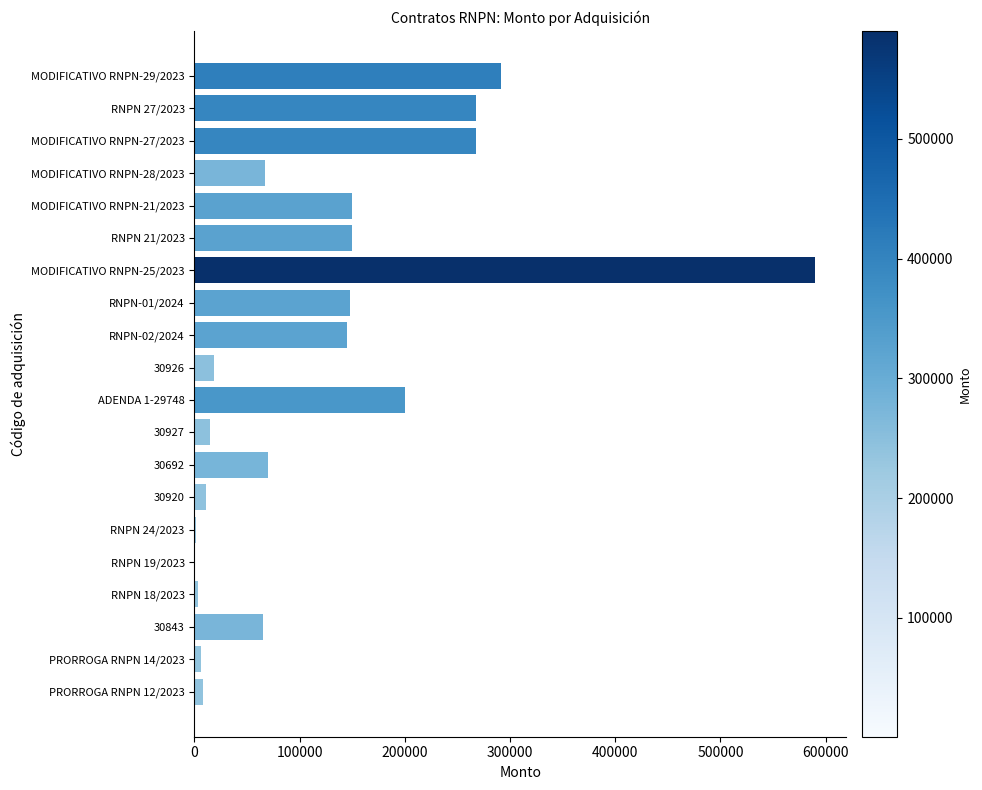

What is the change in value from MODIFICATIVO RNPN-29/2023 to 30843?

-226055.0